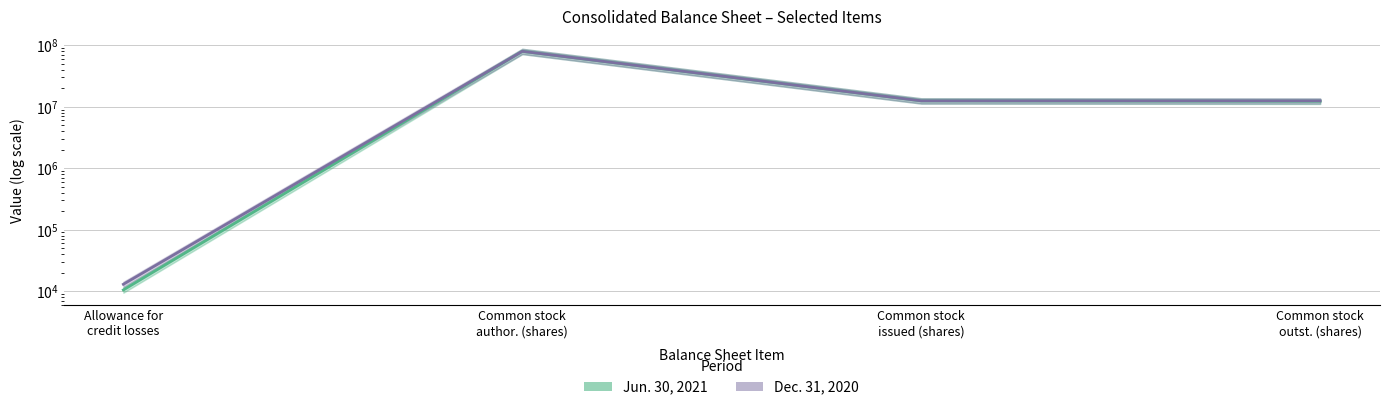

Rank the categories by Jun. 30, 2021 value from lowest to highest.

Allowance for credit losses, Common stock outst. (shares), Common stock issued (shares), Common stock author. (shares)